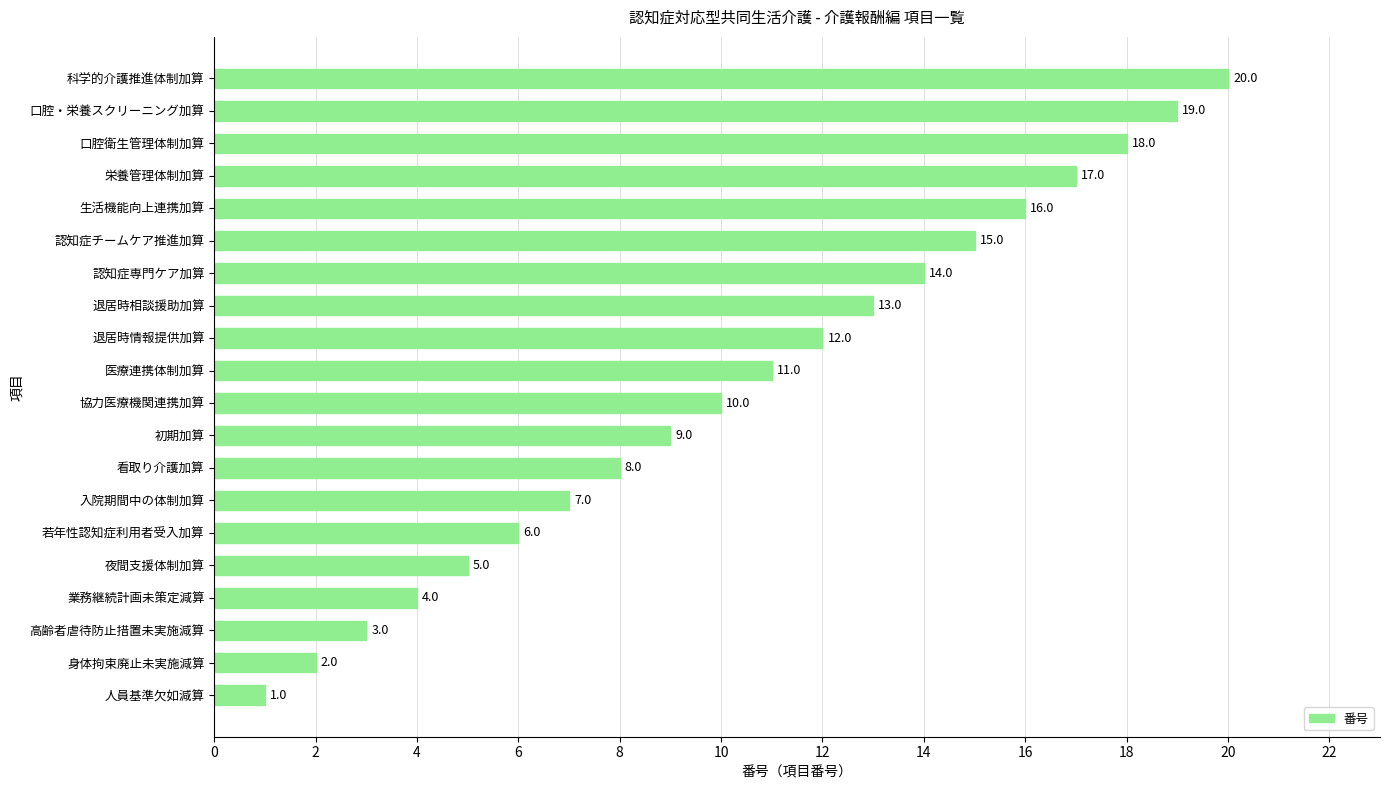

The value at 退居時情報提供加算 is 6. True or false?

False